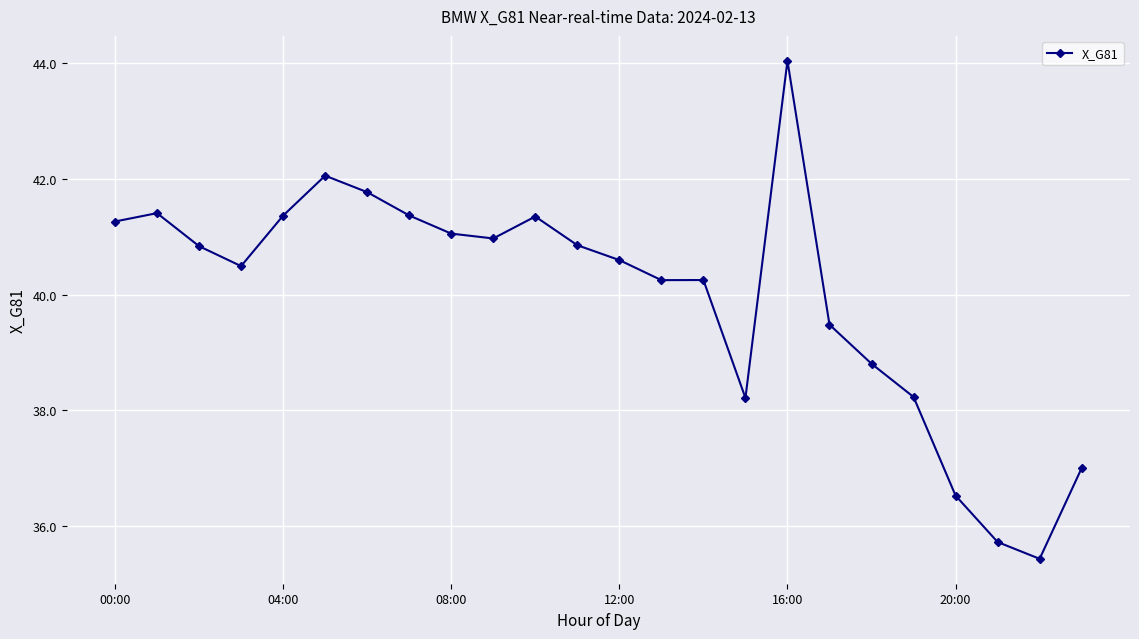

Does the chart have visible grid lines?

Yes